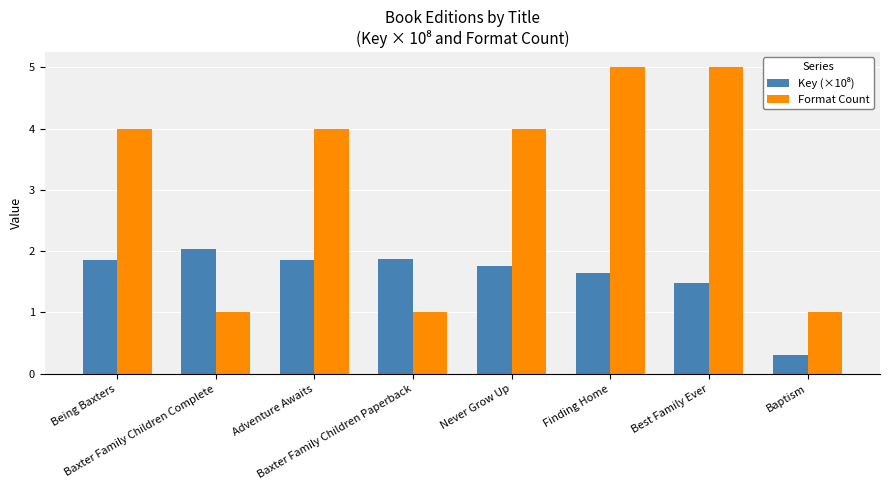

At which category is the sum across all series the highest?

Finding Home